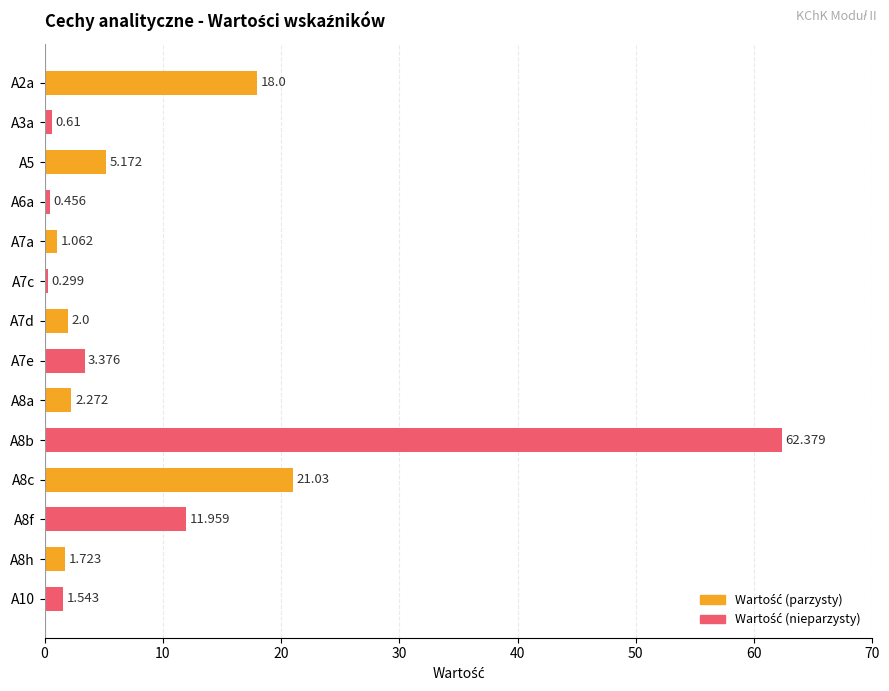

Rank the categories by value from highest to lowest.

A8b, A8c, A2a, A8f, A5, A7e, A8a, A7d, A8h, A10, A7a, A3a, A6a, A7c